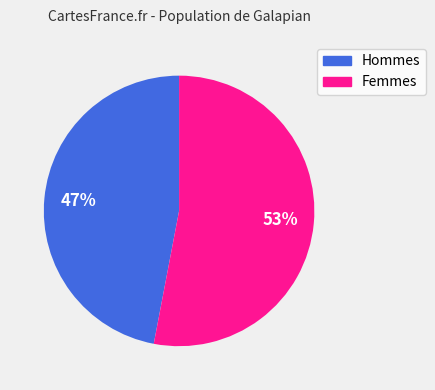

Does any single category account for the majority?

Yes